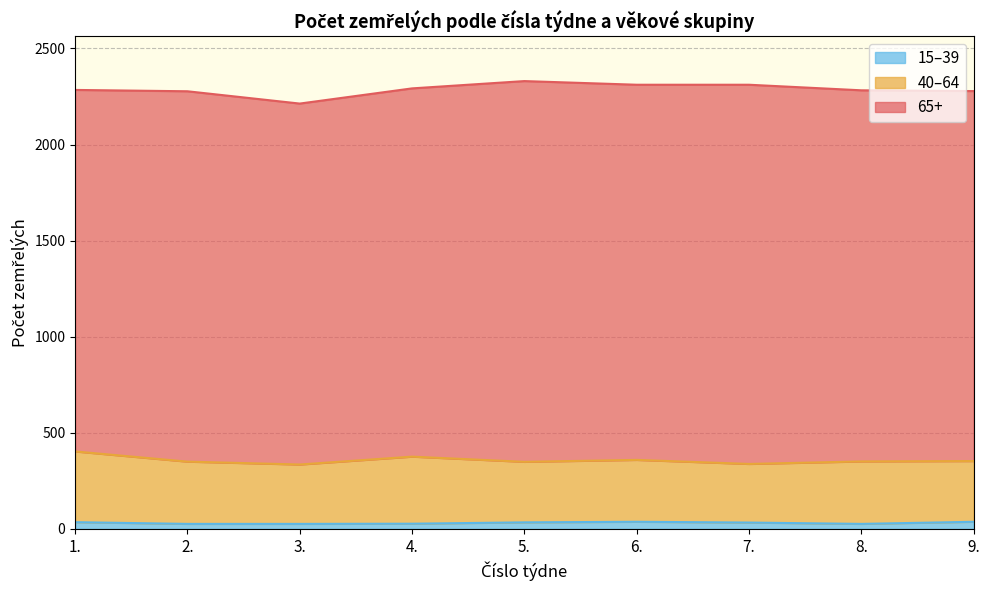

Which has a higher value, 9. or 7.?

9.